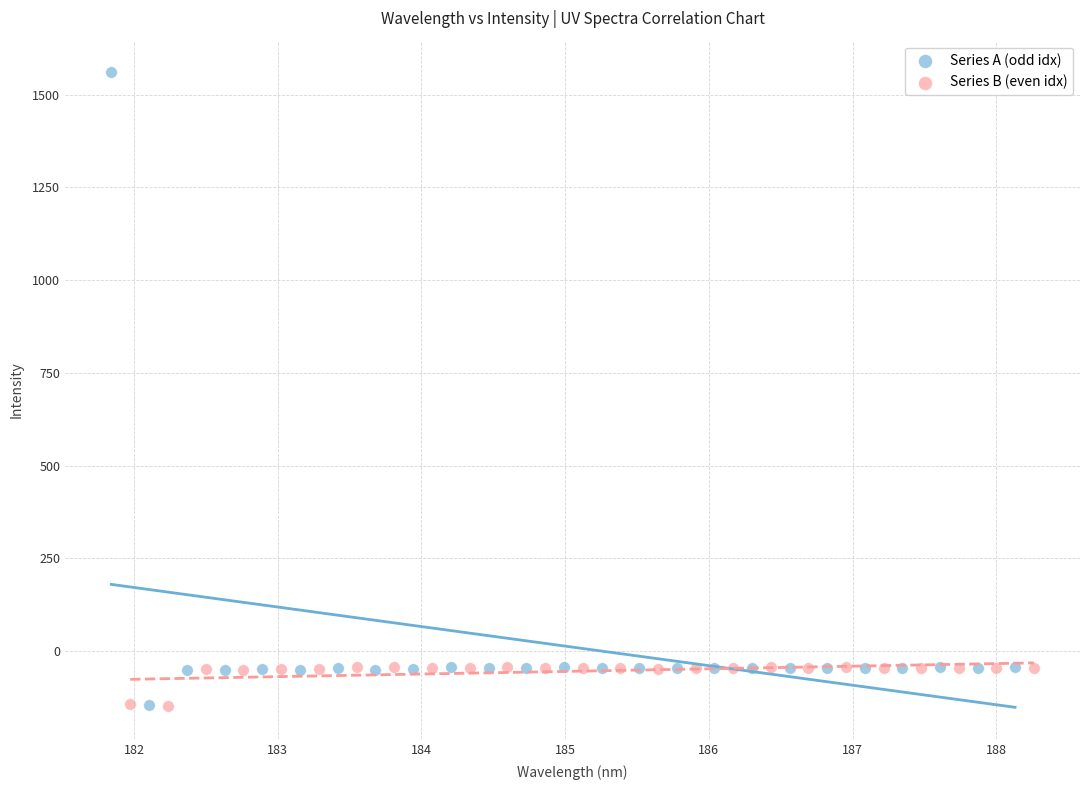

Which series has the largest Y range (max minus min)?

Series A (odd idx)